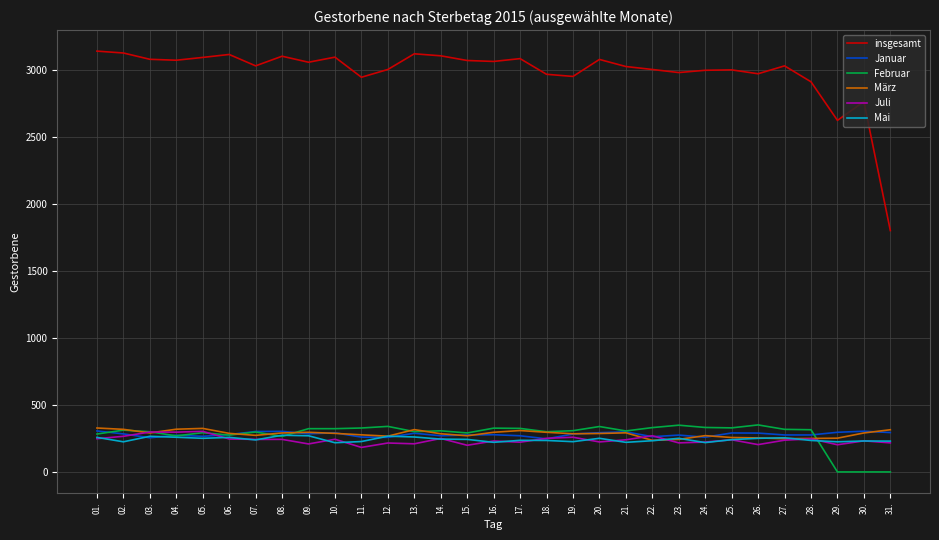

True or false: insgesamt and März intersect in this chart.

False